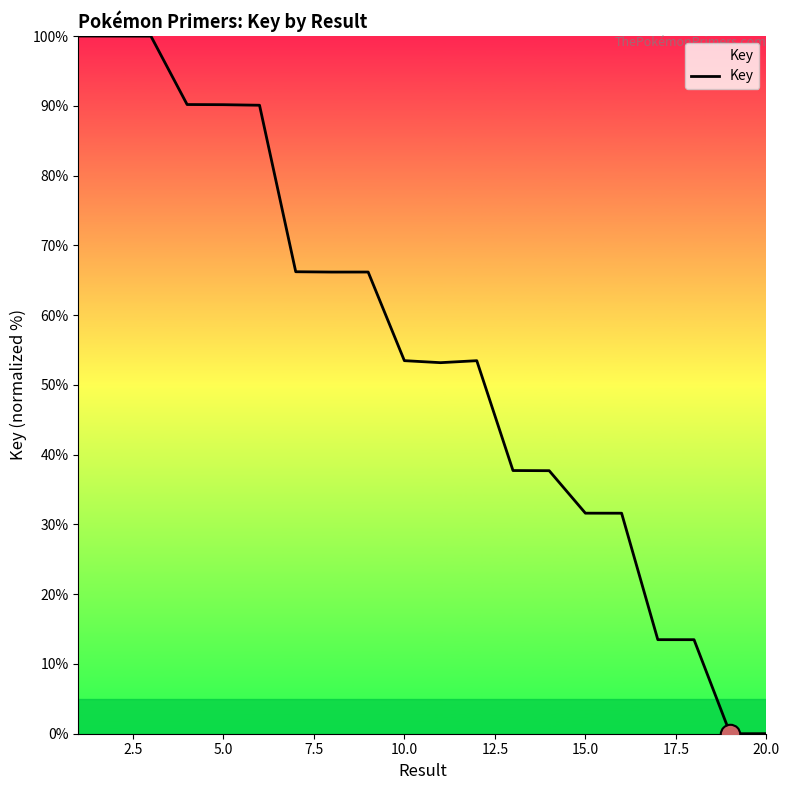

What is the greatest value displayed?

100.0